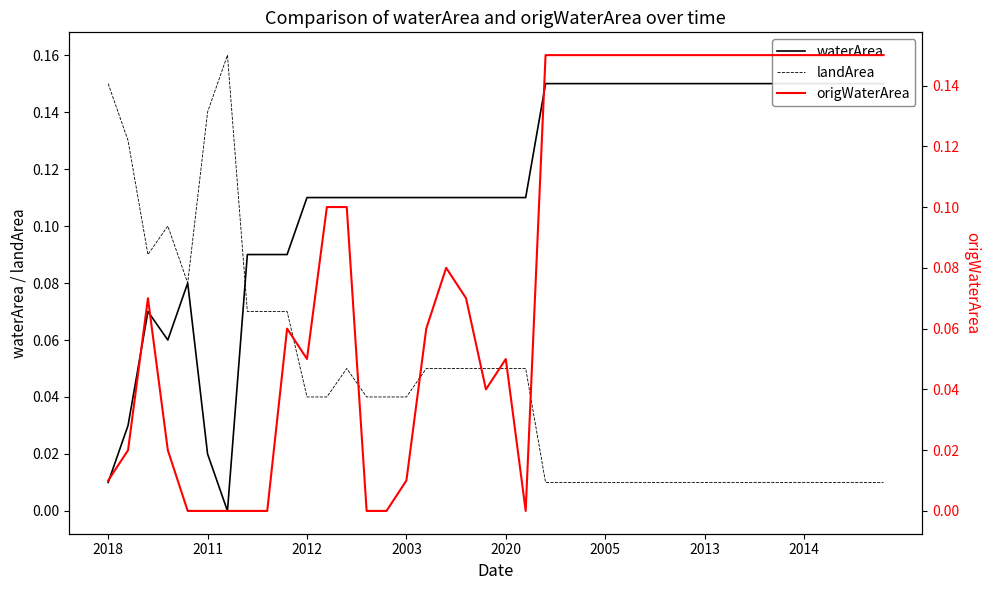

Which series has the largest range (max minus min)?

waterArea